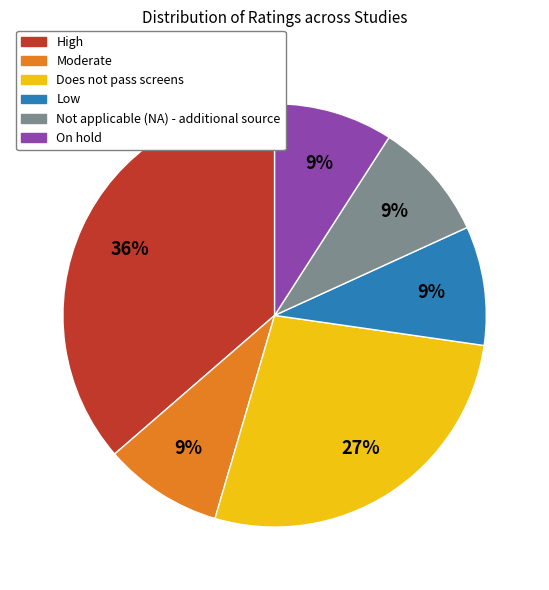

What is the ratio of the value at Low to the value at On hold?

1.0